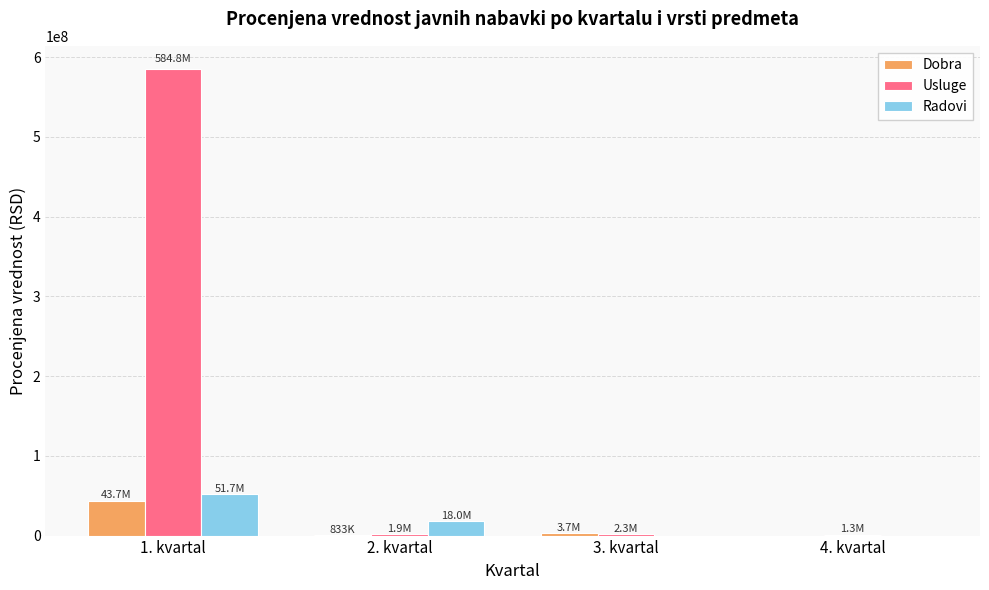

Which series changed the most between 1. kvartal and 4. kvartal?

Usluge